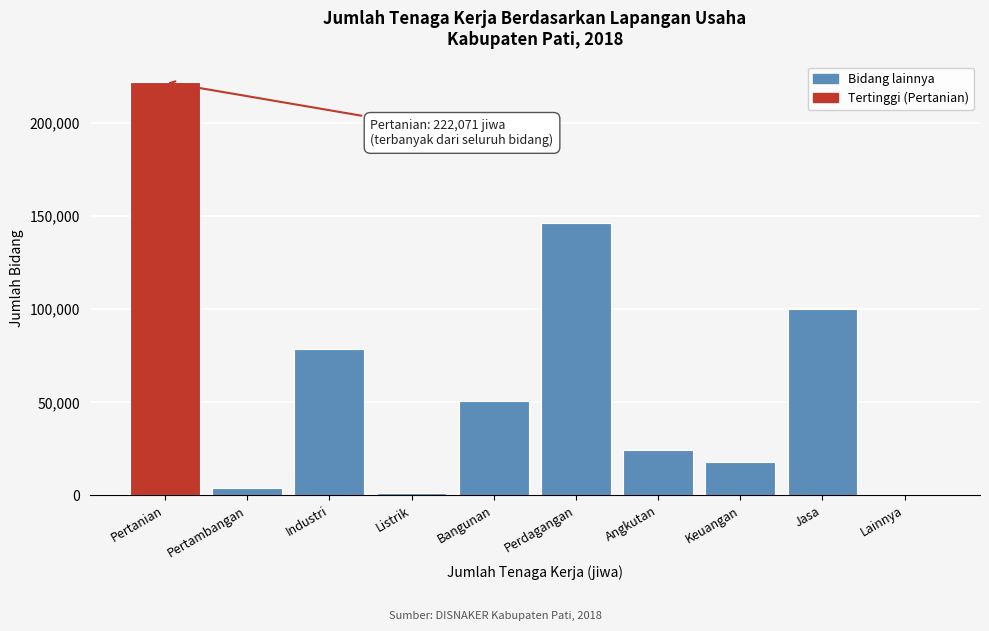

Reading right to left, what are all the values shown in this chart?

Lainnya=0	Jasa=100229	Keuangan=18031	Angkutan=24501	Perdagangan=146124	Bangunan=50514	Listrik=1275	Industri=78539	Pertambangan=3779	Pertanian=222071